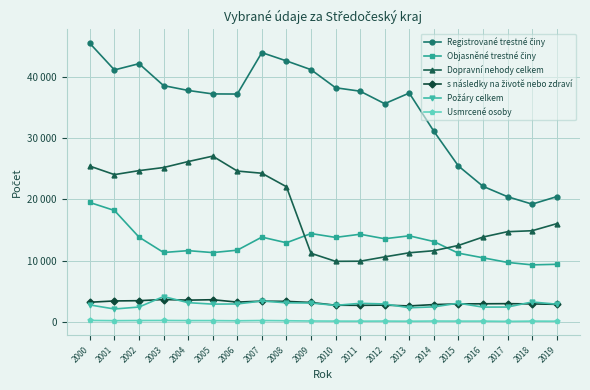

True or false: Dopravní nehody celkem and Usmrcené osoby intersect in this chart.

False